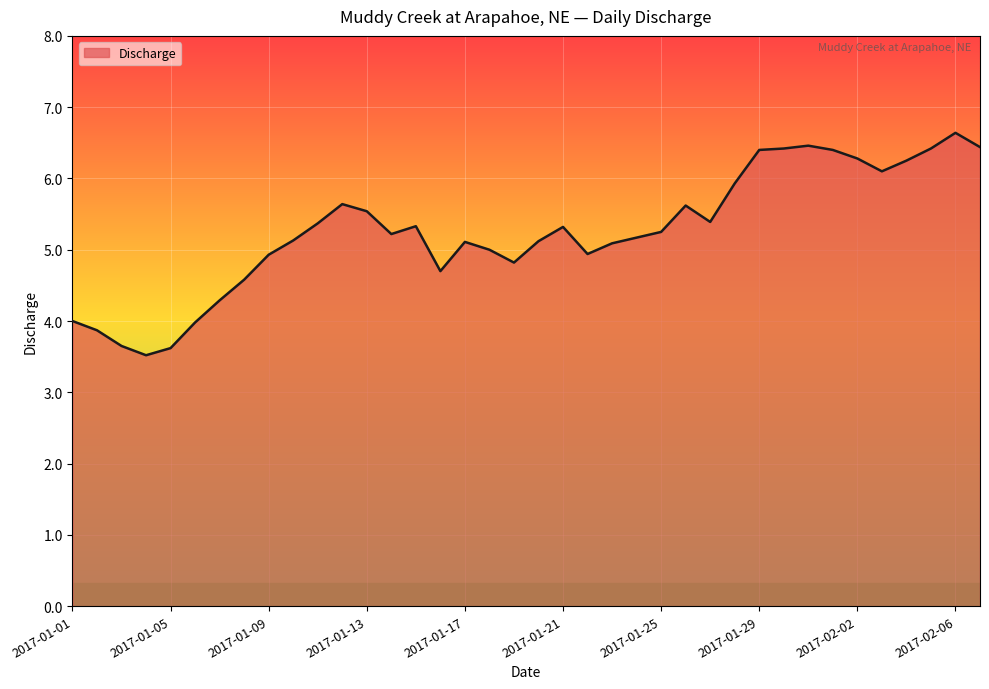

What is the smallest value displayed?

3.5